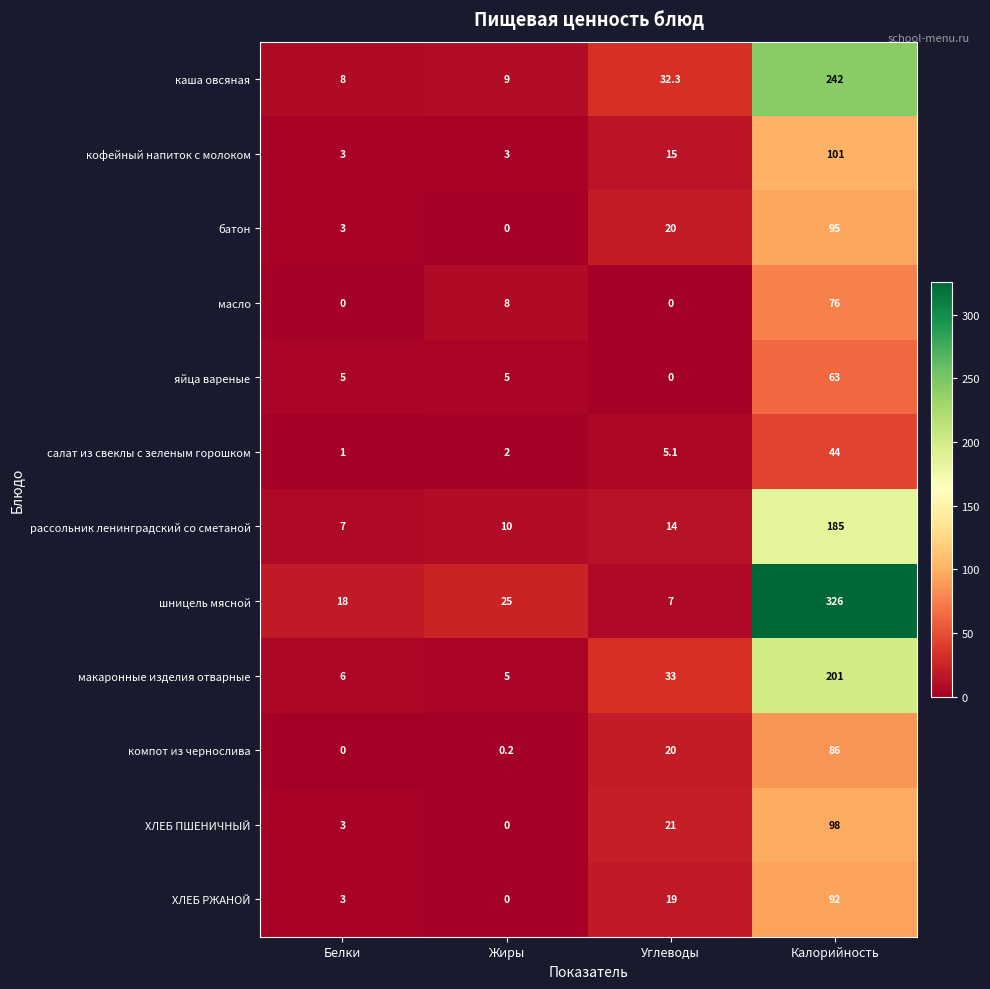

The value of ХЛЕБ ПШЕНИЧНЫЙ at Белки is 3.0. True or false?

True